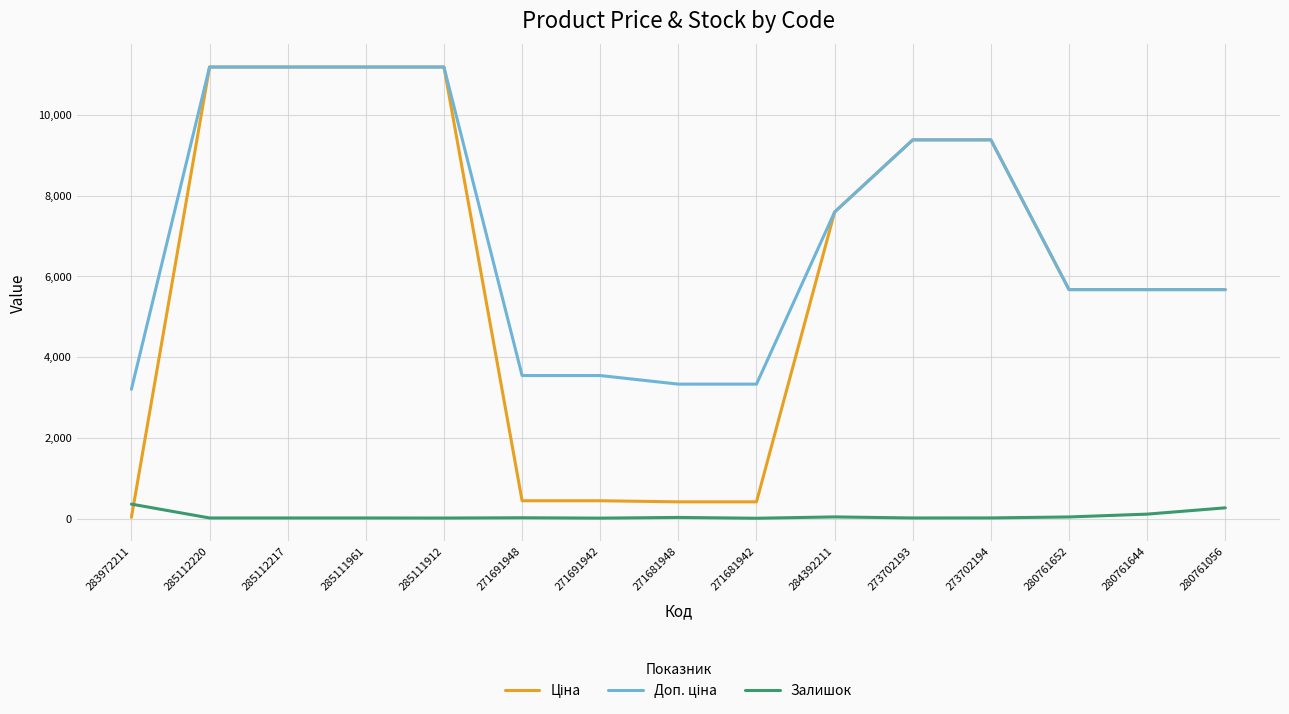

Is it true that Залишок equals 360.0 at 283972211?

True